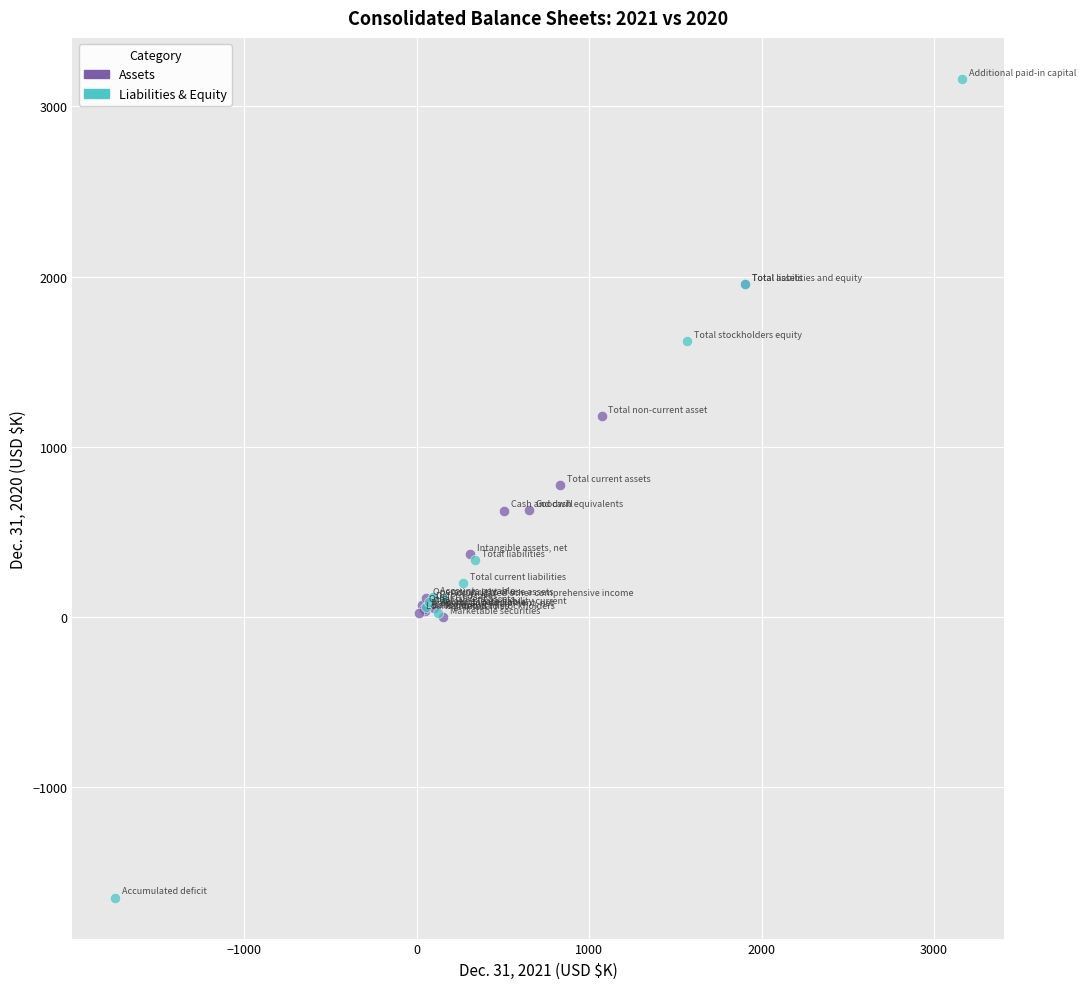

Which series has the largest Y range (max minus min)?

Liabilities & Equity